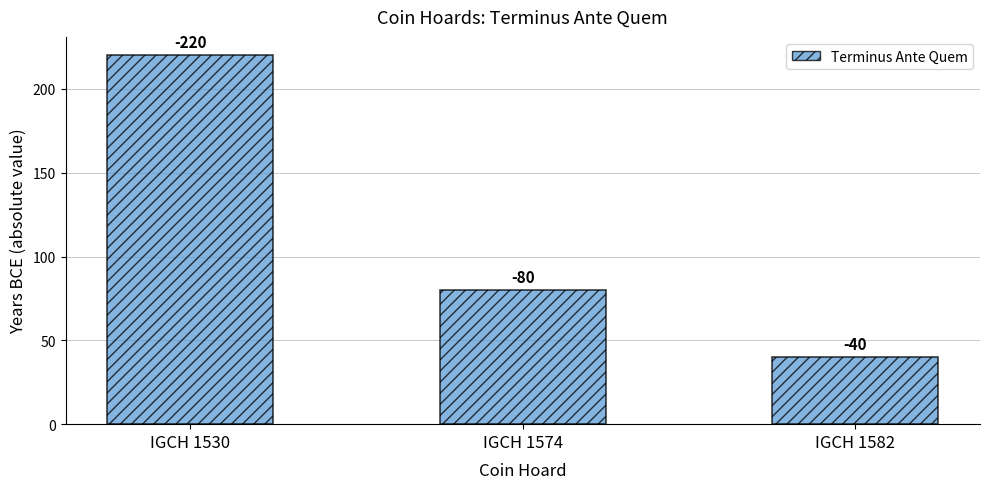

How many bars are there in total?

3